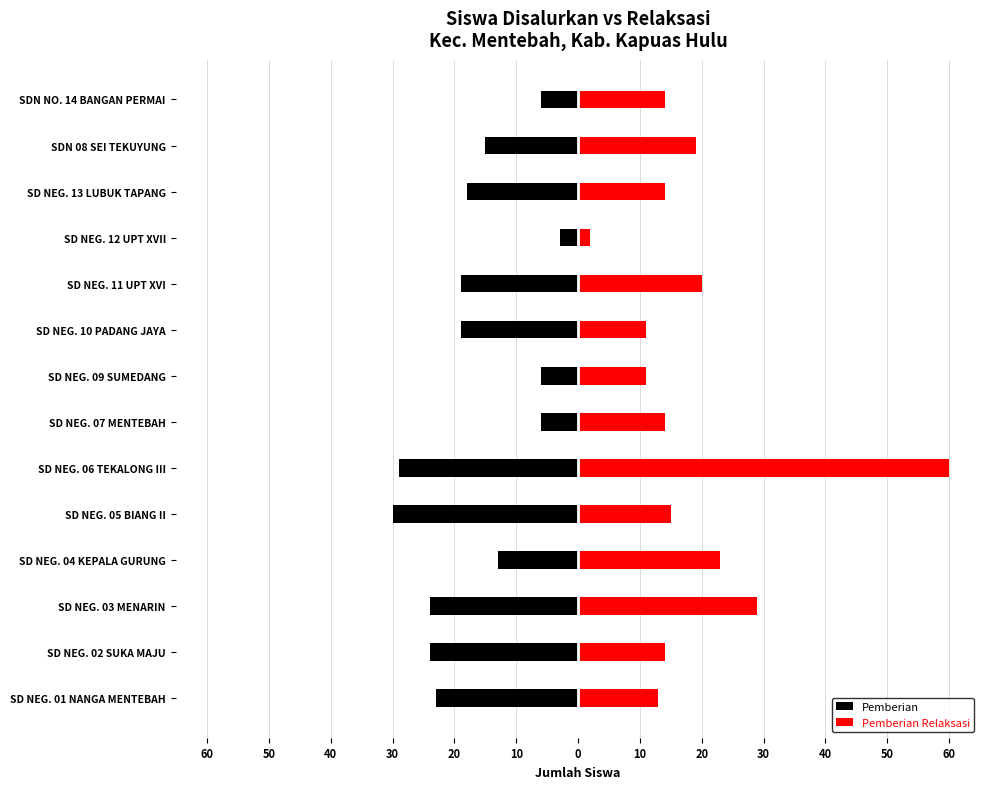

The Pemberian Relaksasi series shows 17 at SD NEG. 01 NANGA MENTEBAH. True or false?

False